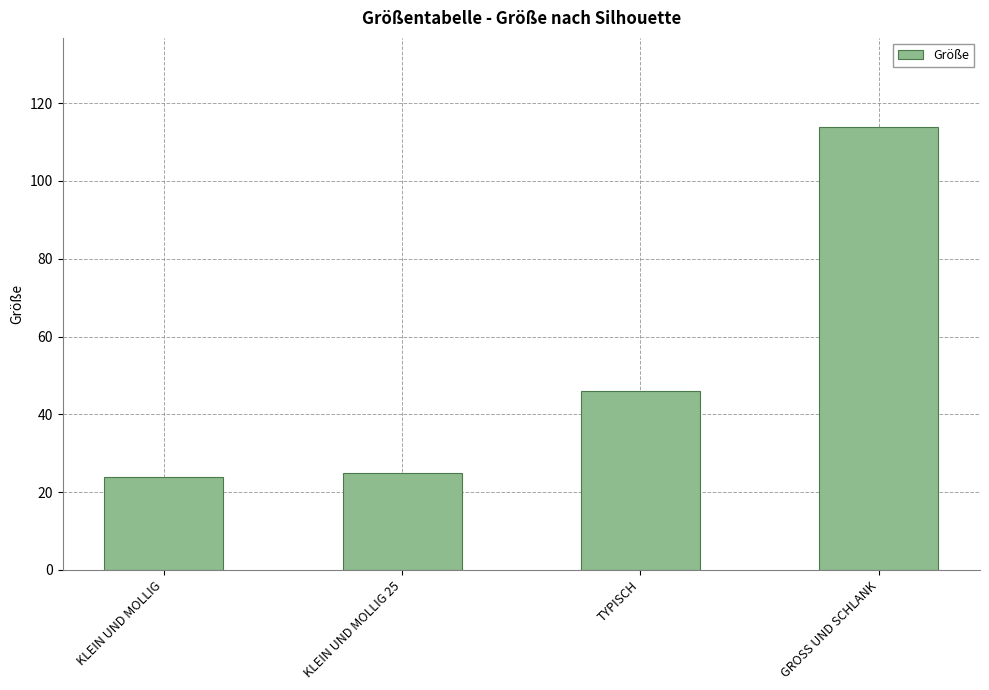

Is it true that the value at GROSS UND SCHLANK is 39?

False